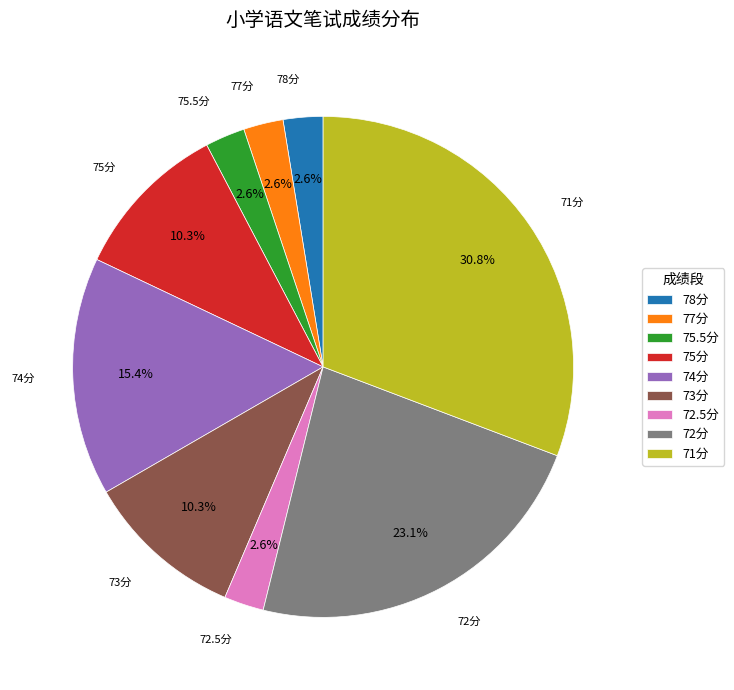

Is the sum of 78分 and 77分 greater than half?

No